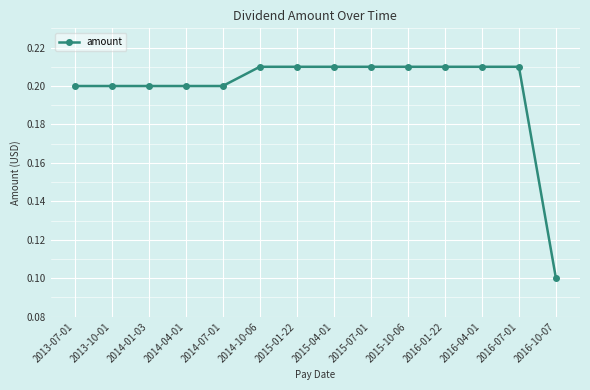

What is the label of the 11th point from the left?

2016-01-22